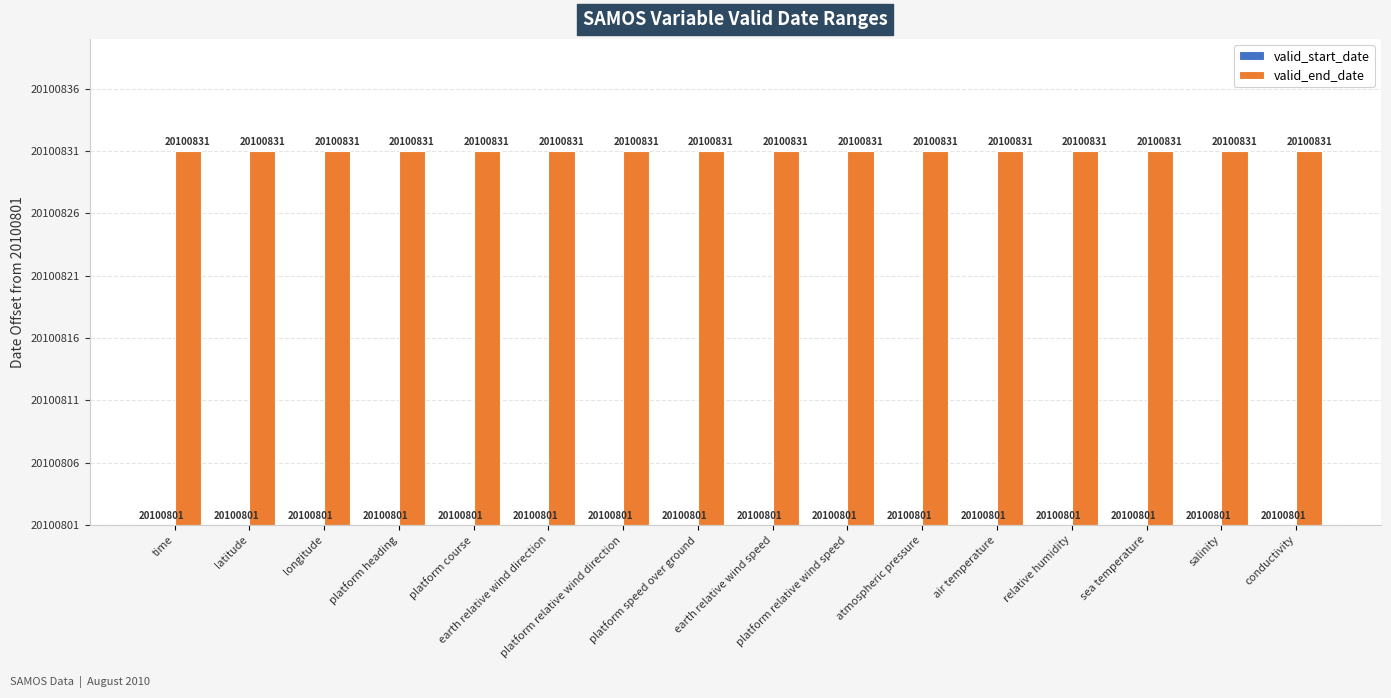

What is the label of the 13th bar from the right?

platform heading